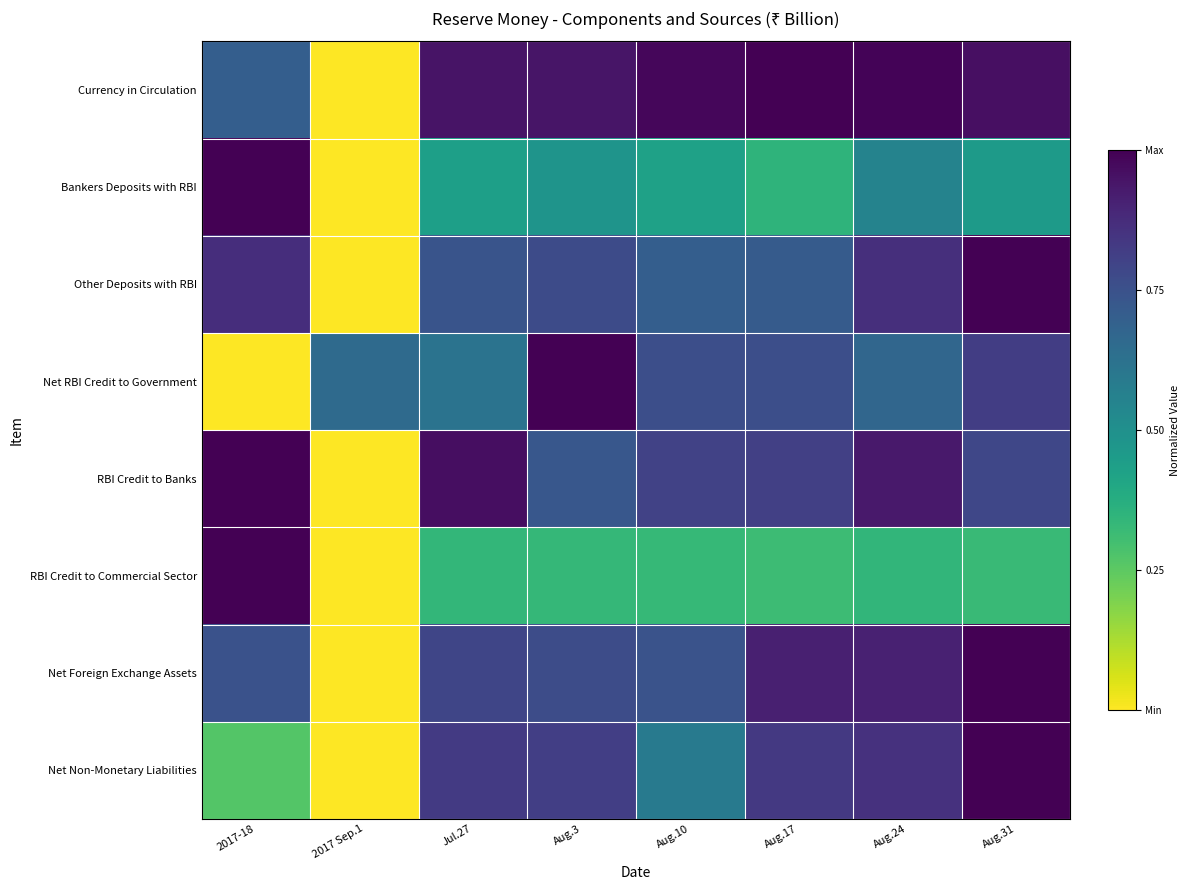

List the series in order of their peak value, lowest first.

Currency in Circulation, Bankers Deposits with RBI, Other Deposits with RBI, Net RBI Credit to Government, RBI Credit to Banks, RBI Credit to Commercial Sector, Net Foreign Exchange Assets, Net Non-Monetary Liabilities